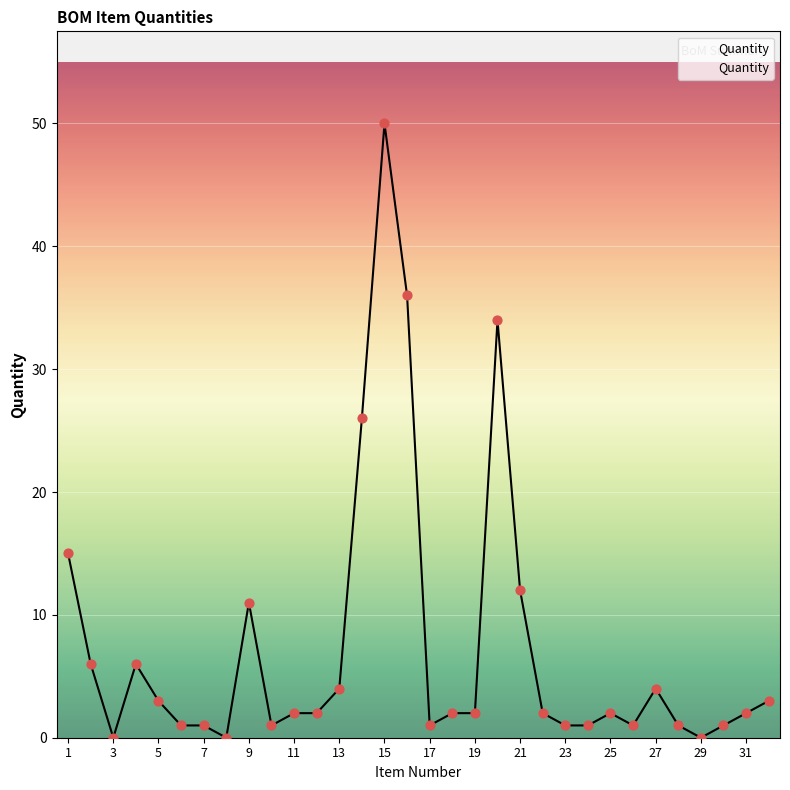

What is the difference between the maximum and minimum values?

50